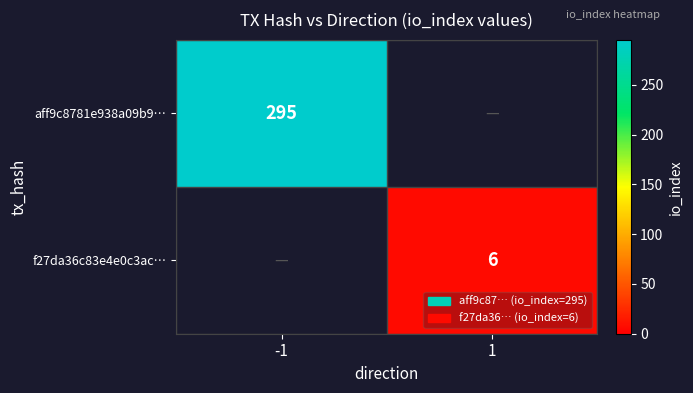

The f27da36c83e4e0c3ac… series shows 6 at 1. True or false?

True